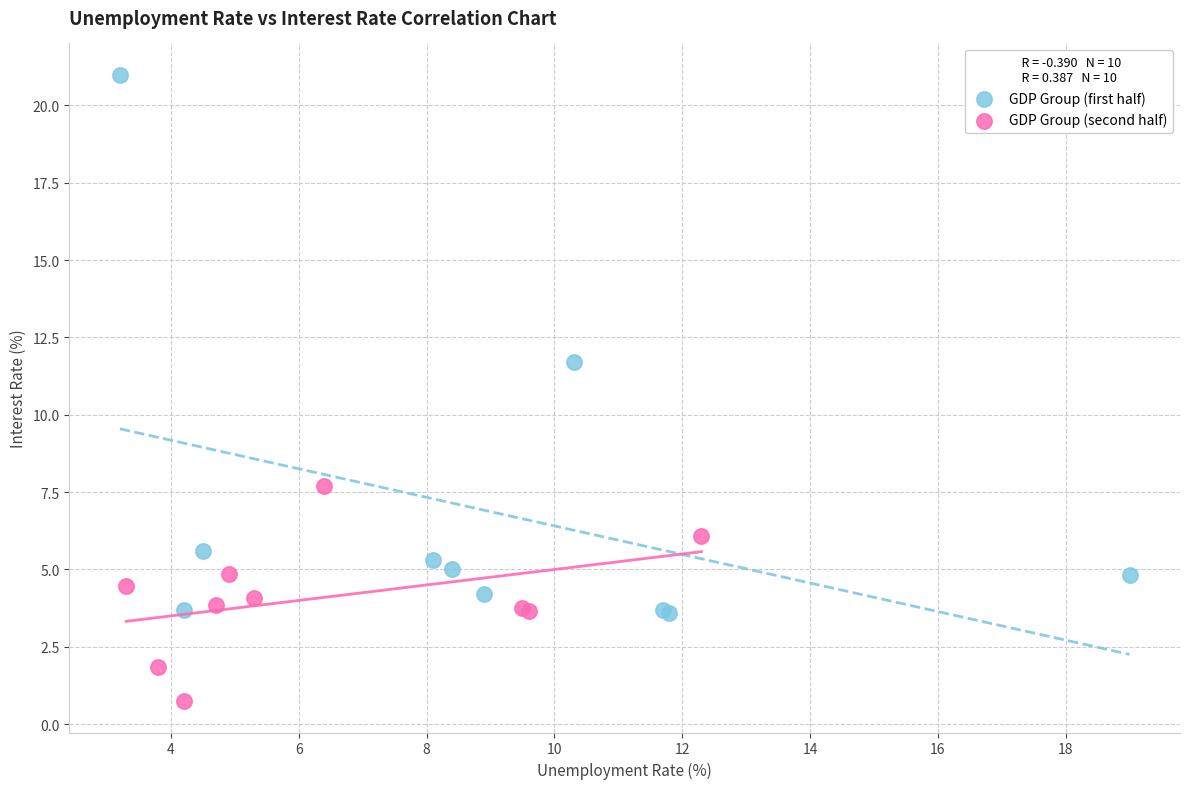

Which series has the widest spread of Y values?

GDP Group (first half)